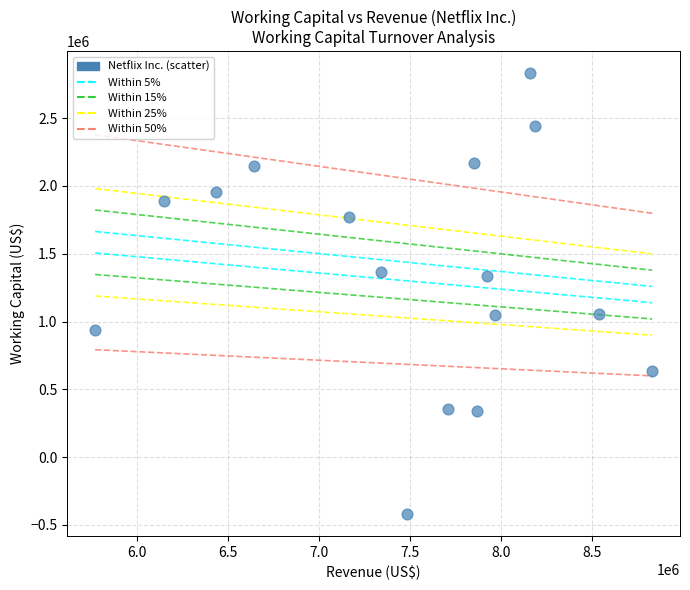

What is the range of X values (max minus min)?

3065134